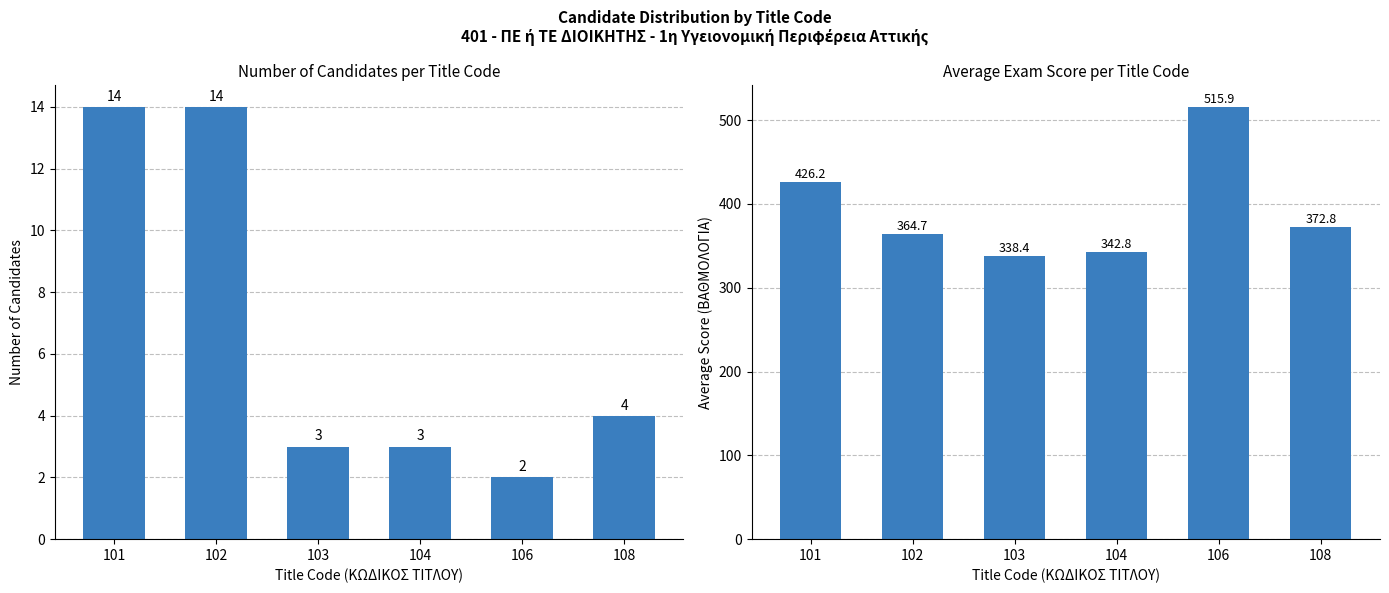

Which series has the largest total across all categories?

Avg Exam Score